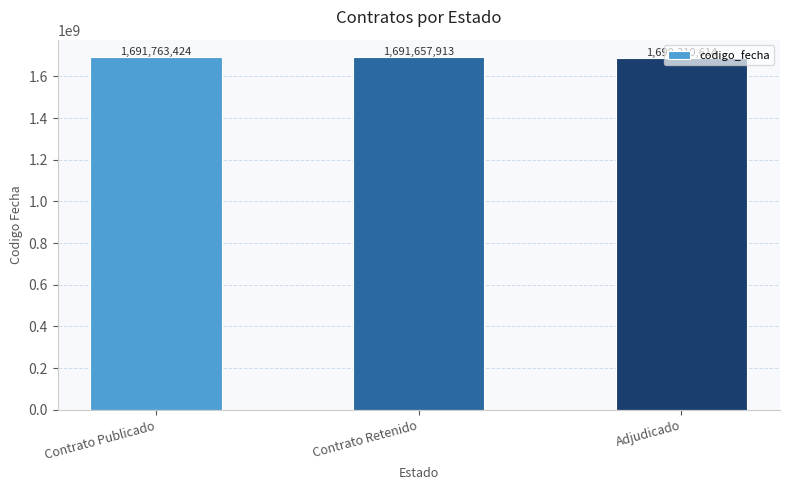

Where does the data first go above 1691657913?

Contrato Publicado